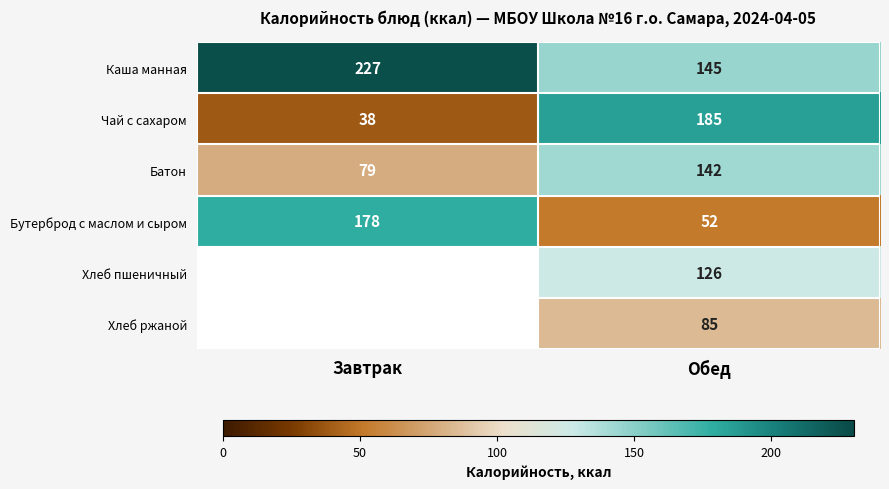

At Обед, list the series in order from smallest to largest.

Бутерброд с маслом и сыром, Хлеб ржаной, Хлеб пшеничный, Батон, Каша манная, Чай с сахаром